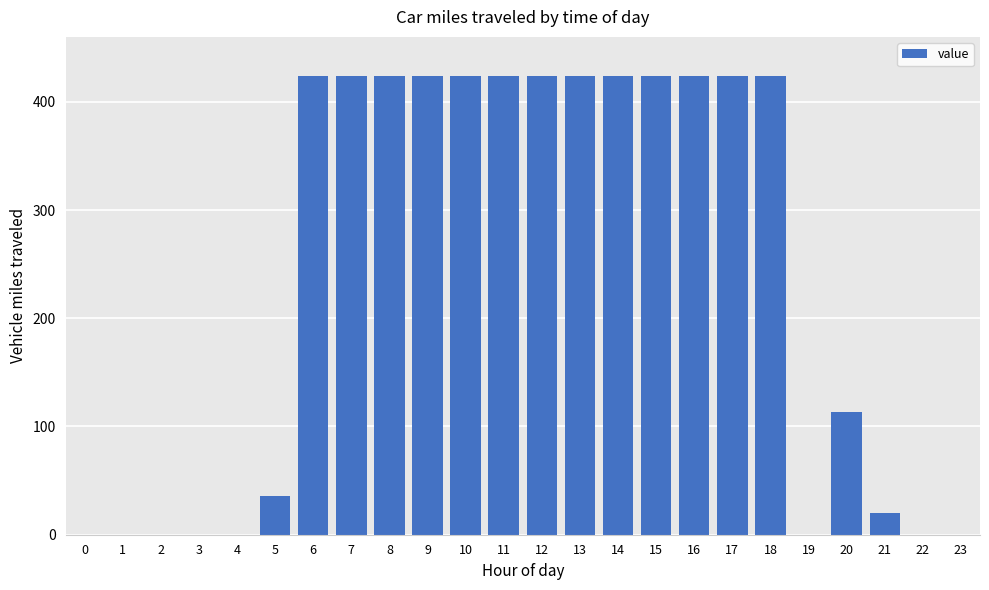

Are the bars horizontal?

No